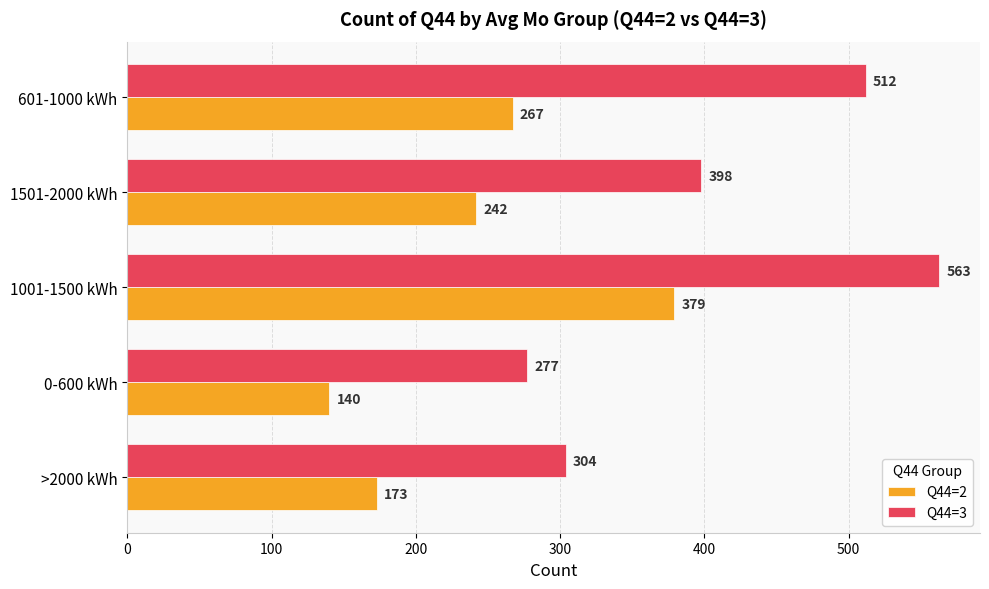

True or false: Q44=3 has a value of 495 at >2000 kWh.

False